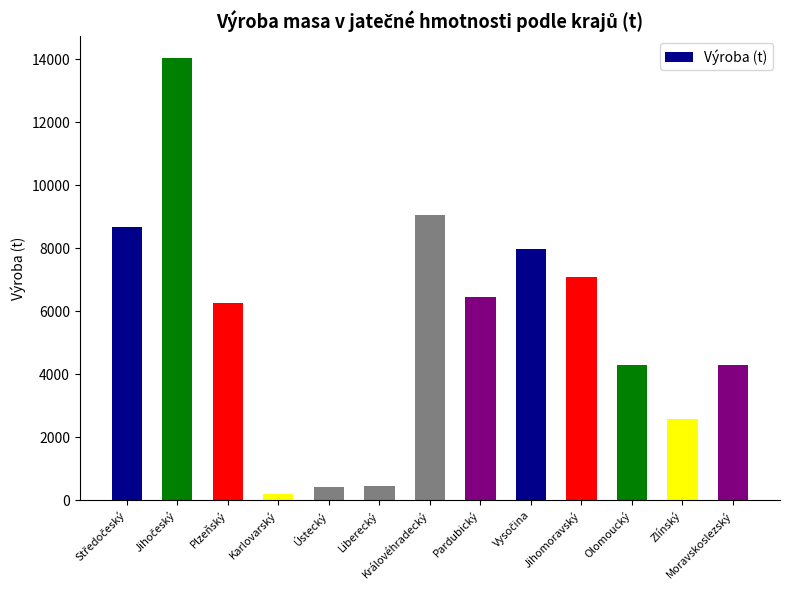

What is the label of the 6th bar from the left?

Liberecký